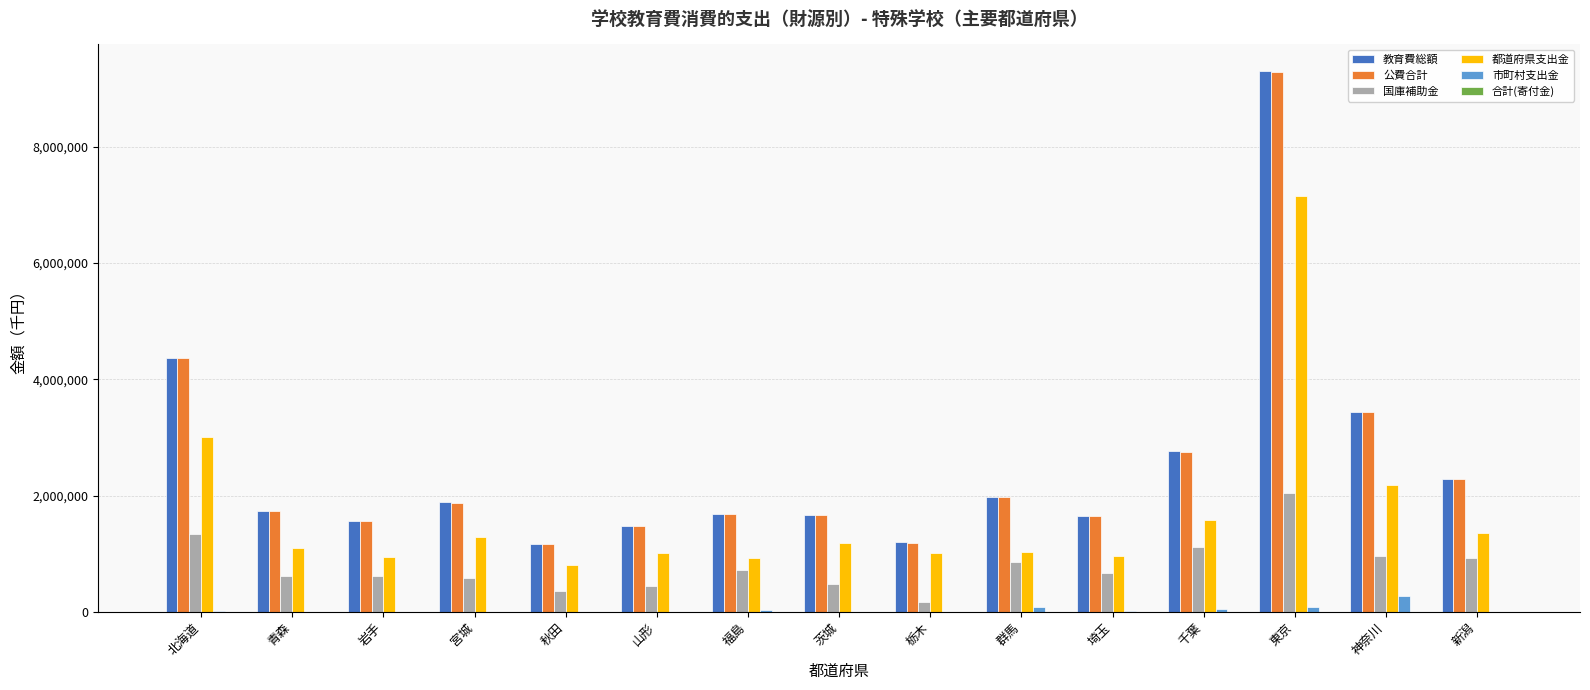

True or false: 教育費総額 has a value of 2055007 at 北海道.

False